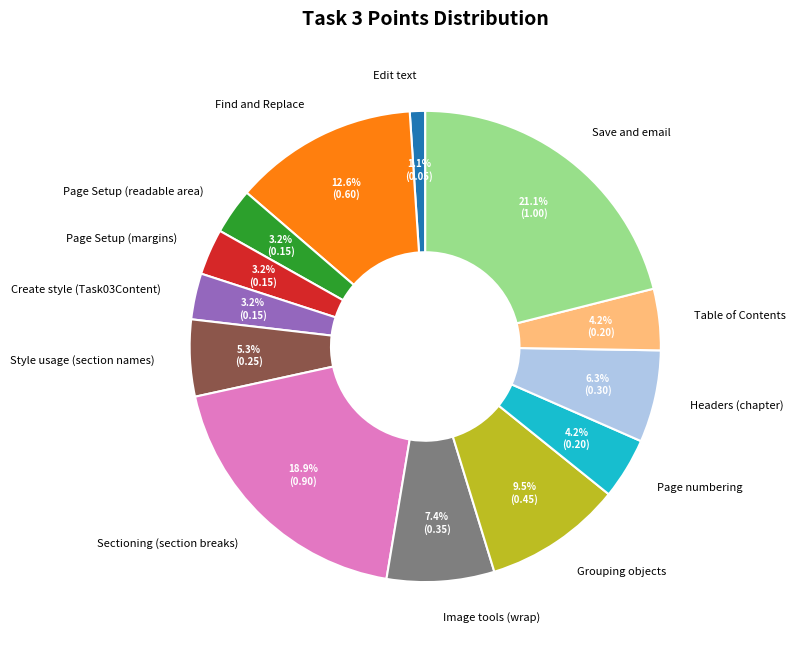

Is there any slice that represents more than half of the pie?

No